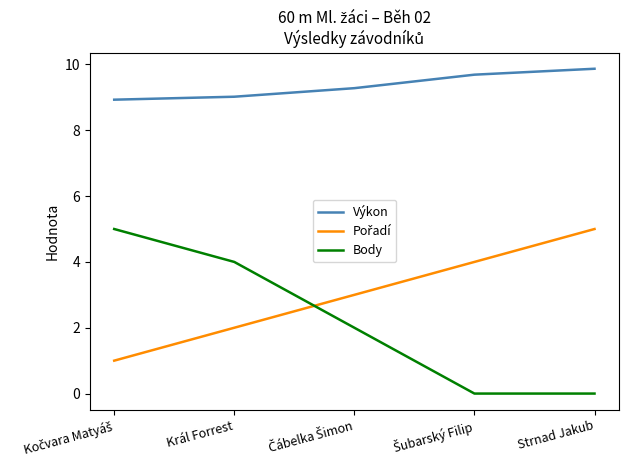

What position from the left is Strnad Jakub?

5